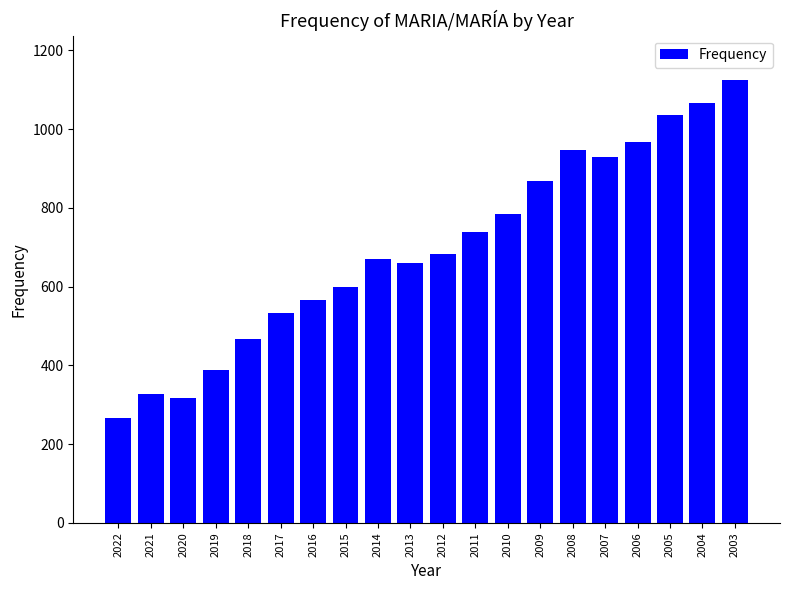

The value at 2007 is 1243. True or false?

False